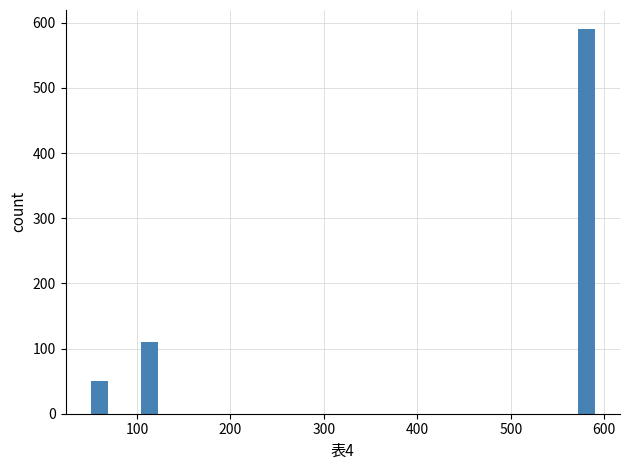

Around what value on the x-axis is the tallest bar? Give the approximate position of its centre, as read against the axis.

580